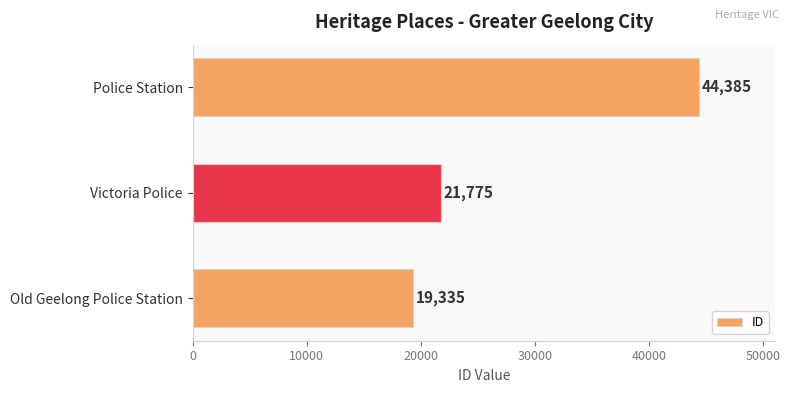

Between Police Station and Victoria Police, which is larger?

Police Station